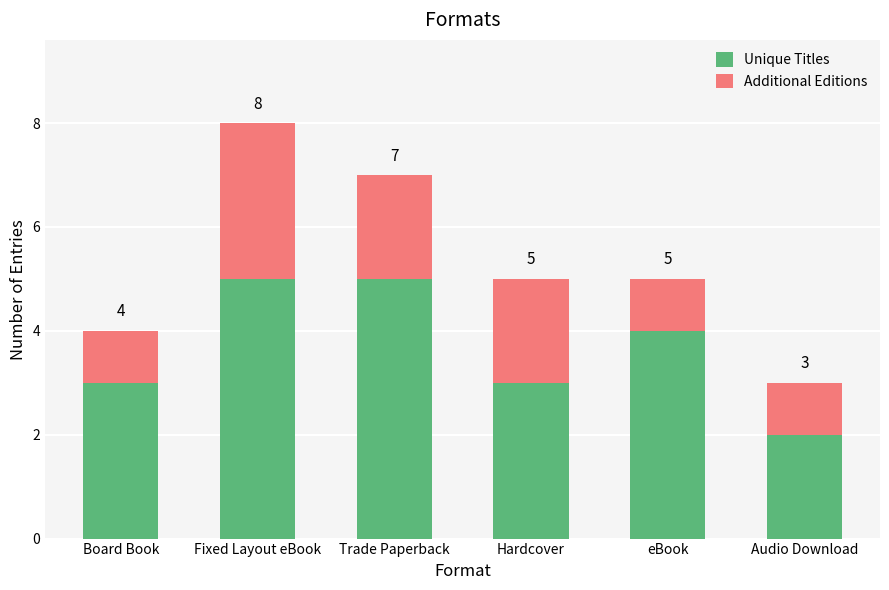

At which category is the sum across all series the highest?

Fixed Layout eBook